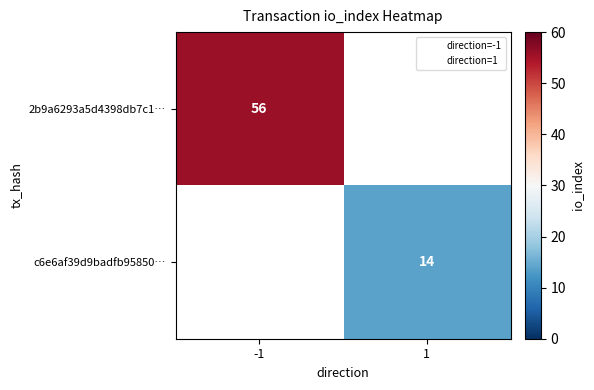

Which label corresponds to the largest value in the chart?

-1